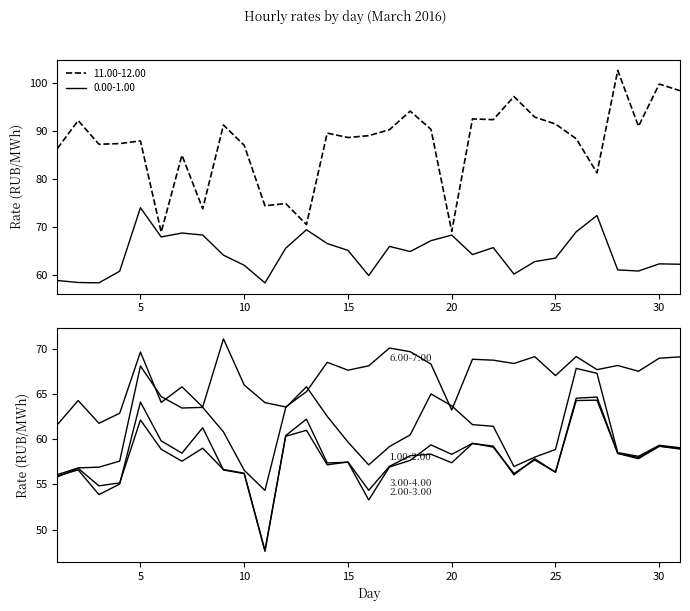

List the series in order of their peak value, lowest first.

3.00-4.00, 2.00-3.00, 1.00-2.00, 6.00-7.00, 0.00-1.00, 11.00-12.00